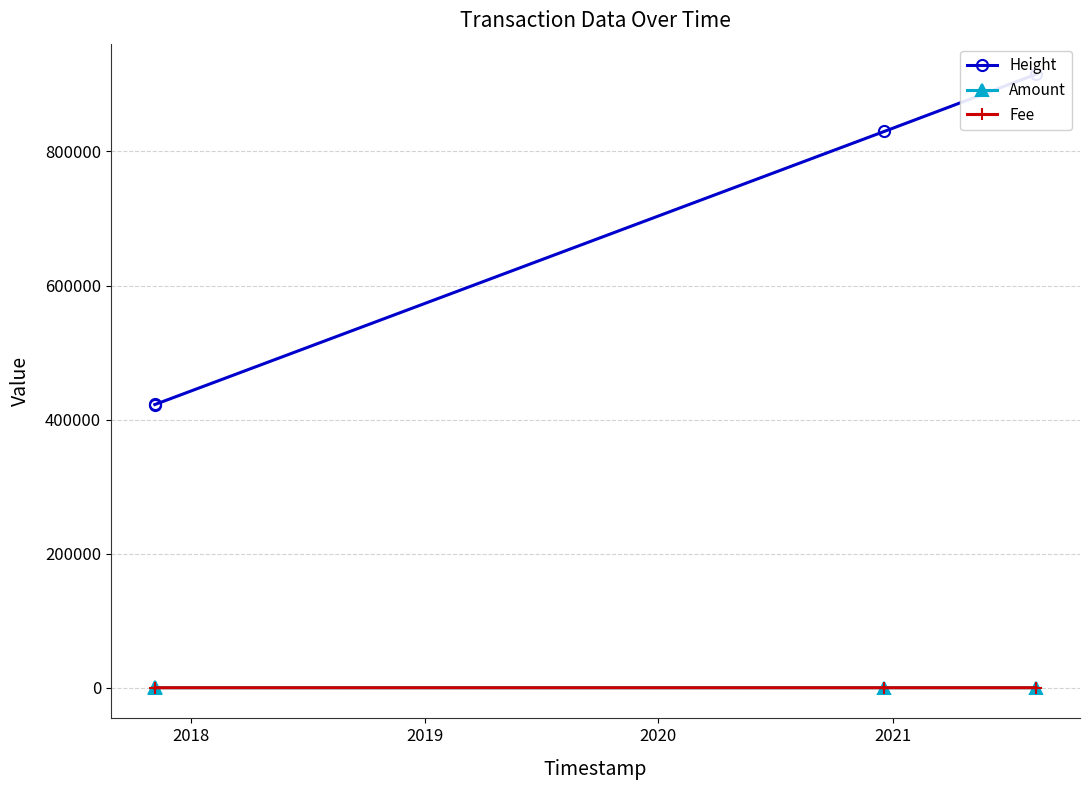

True or false: Fee has more than 1 interior local peaks.

False